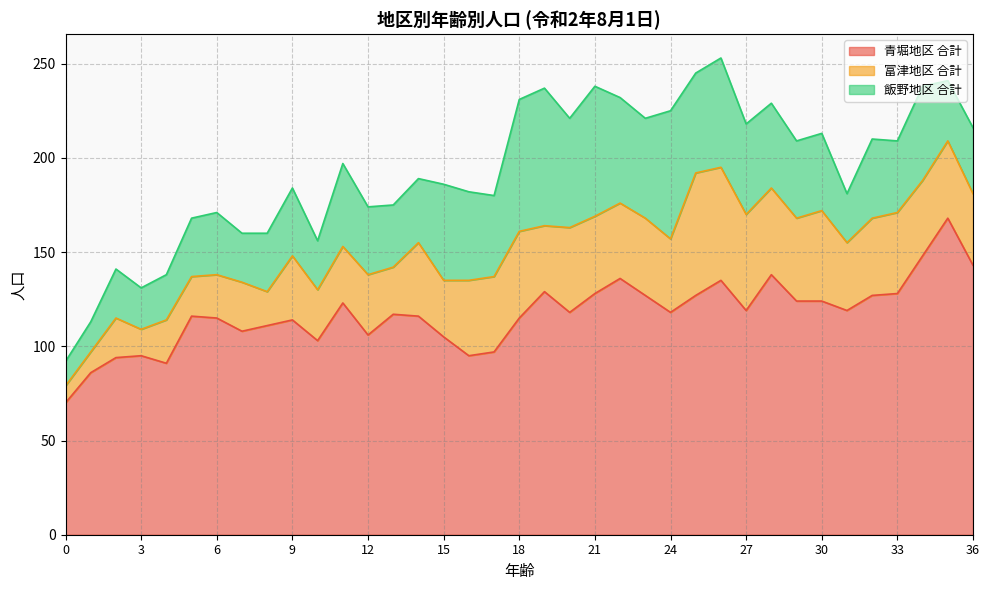

What are all the series names shown in the legend?

青堀地区 合計, 富津地区 合計, 飯野地区 合計